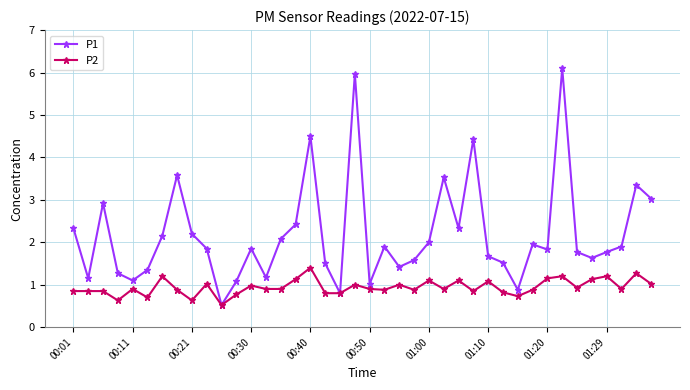

True or false: P1 has more than 2 interior local peaks.

True